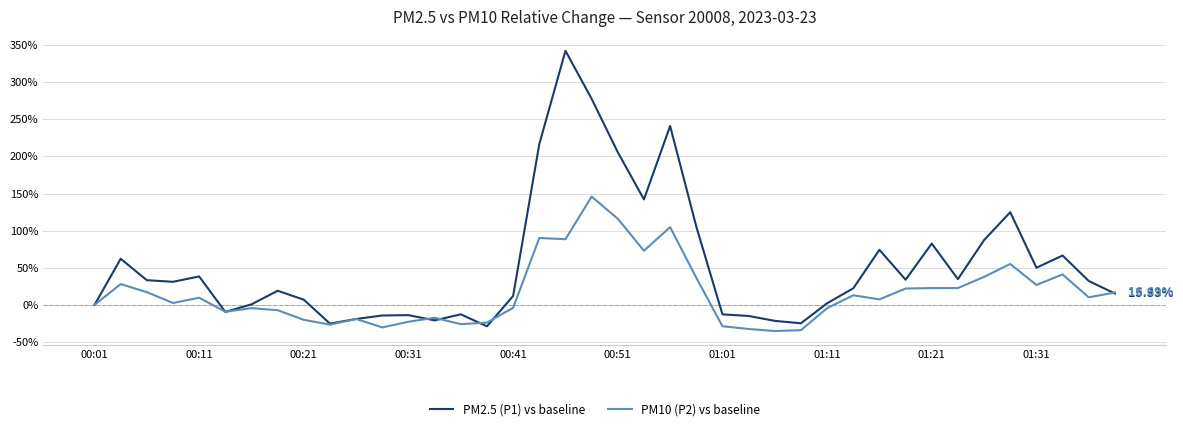

Rank the series by their maximum value, from highest to lowest.

PM2.5 (P1) vs baseline, PM10 (P2) vs baseline